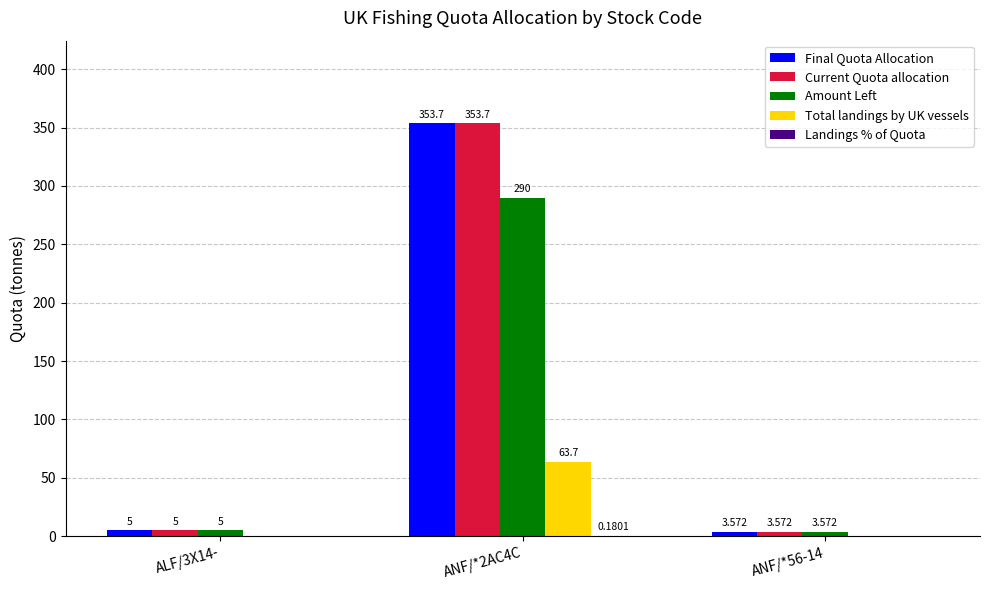

What is the difference between the second highest and minimum values in the Amount Left series?

1.4